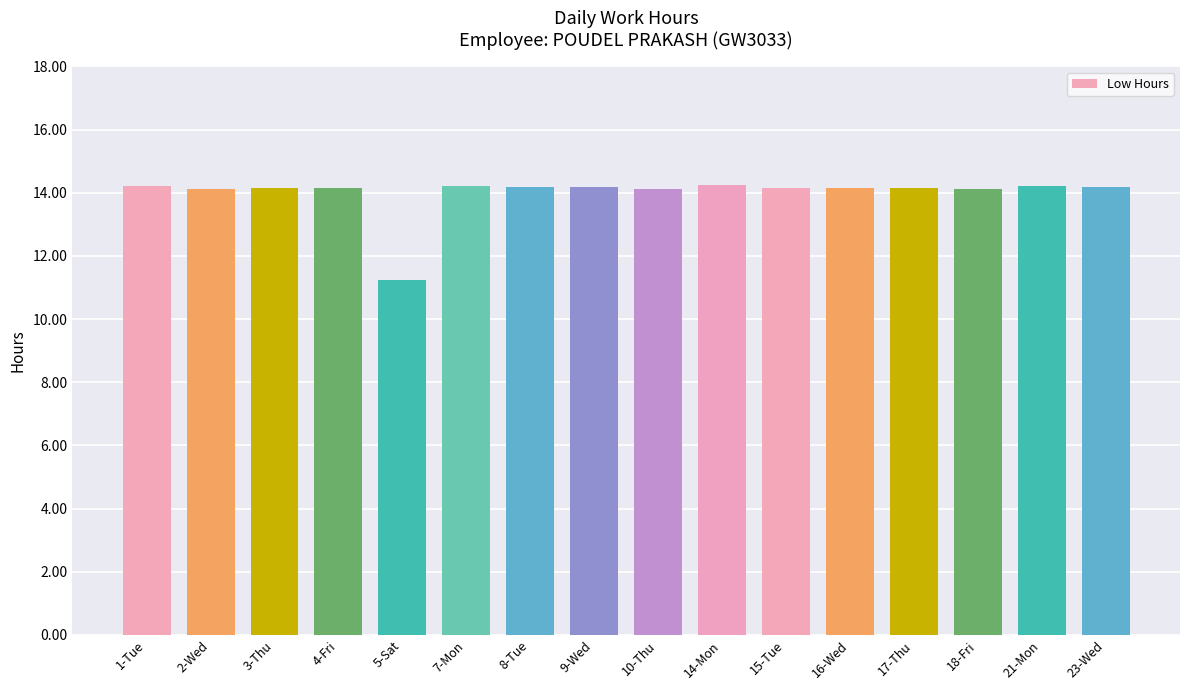

Approximately how many times larger is the value at 14-Mon compared to 15-Tue?

1.0